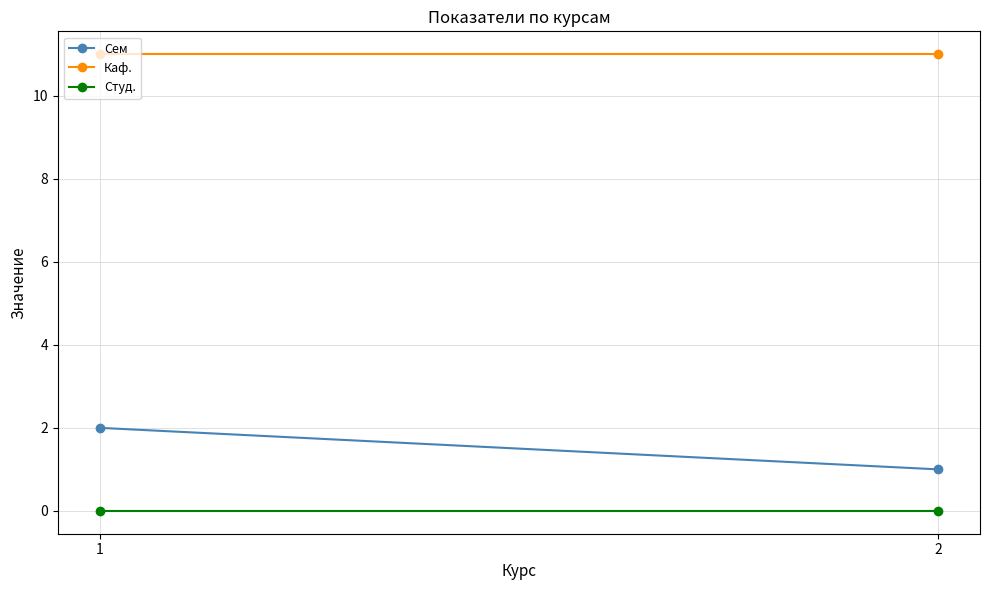

At which category does the chart reach its peak across all series?

1